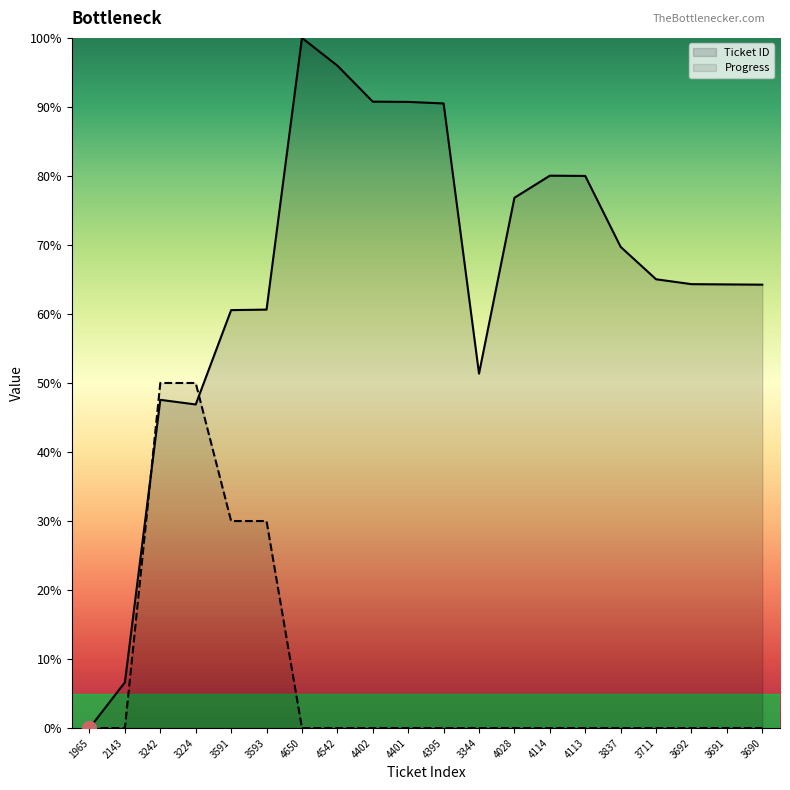

The value of Ticket ID at 4114 is 20.3. True or false?

False